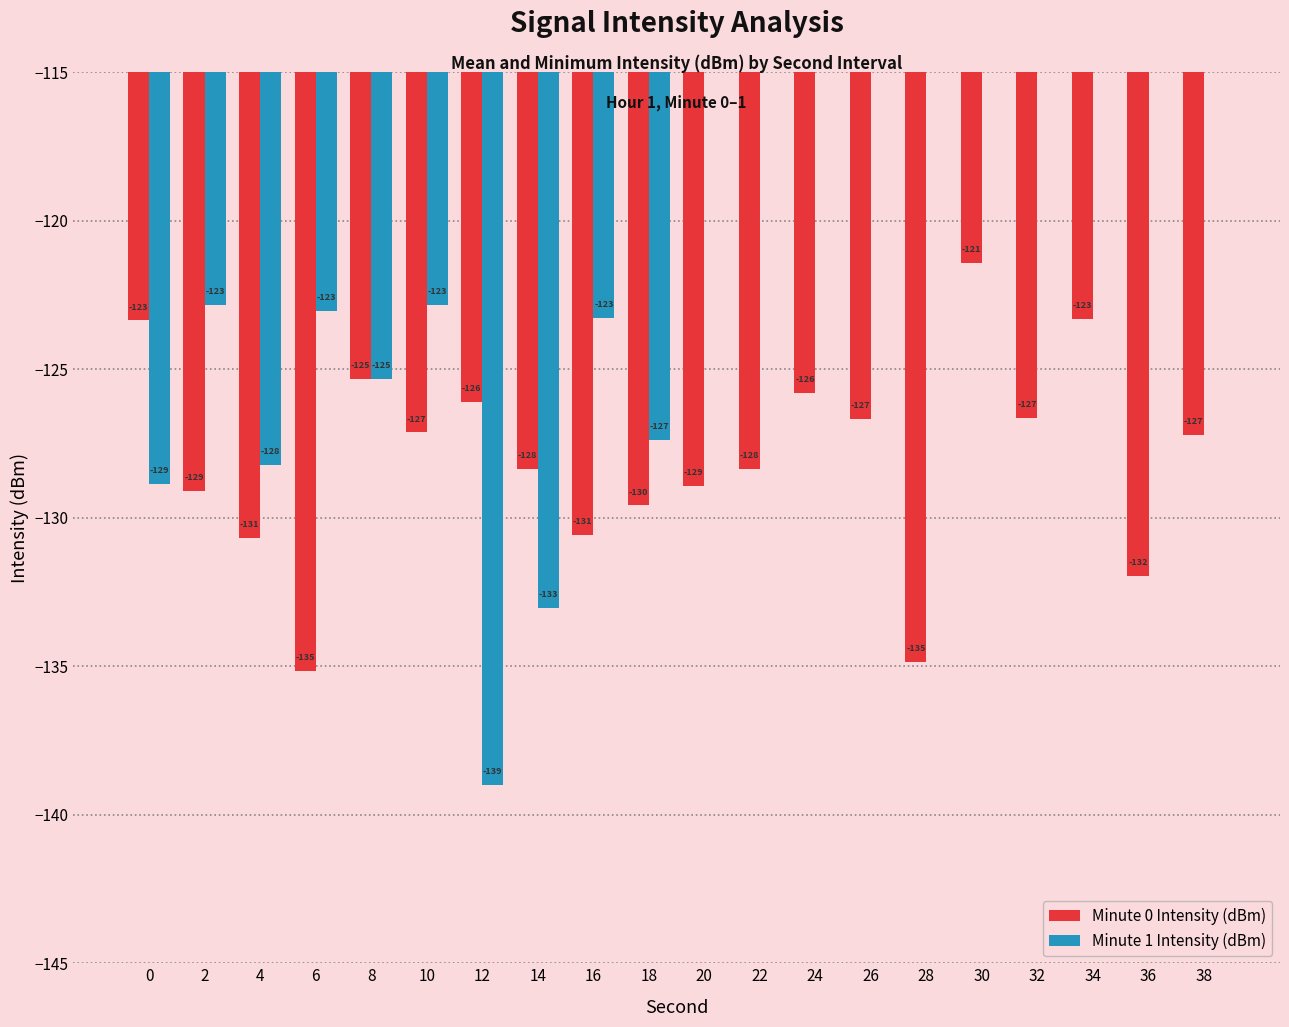

Between 8 and 32, which series saw the biggest shift?

Minute 1 Intensity (dBm)